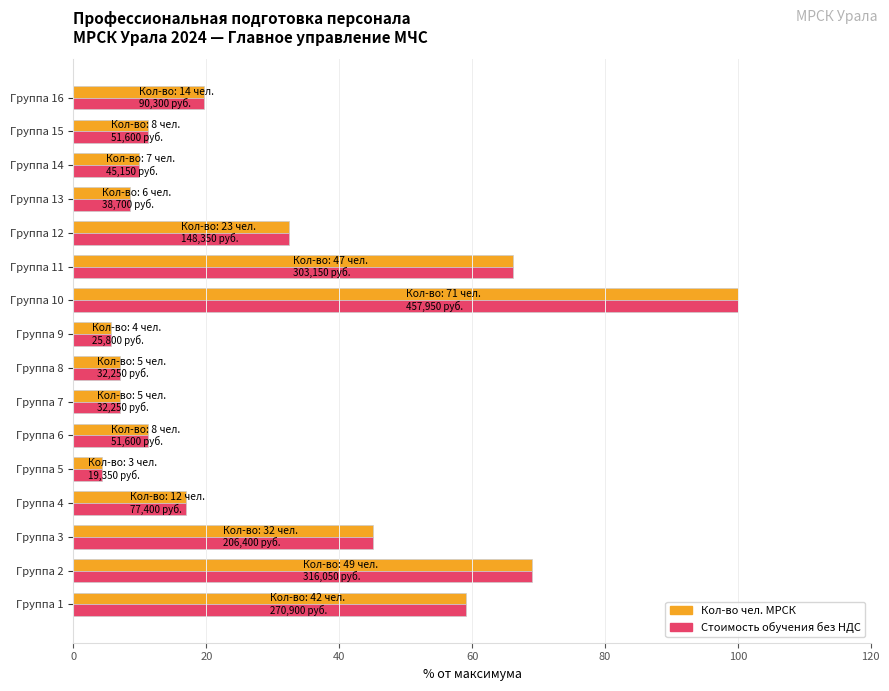

True or false: Стоимость обучения без НДС has a value of 44.2 at Группа 10.

False